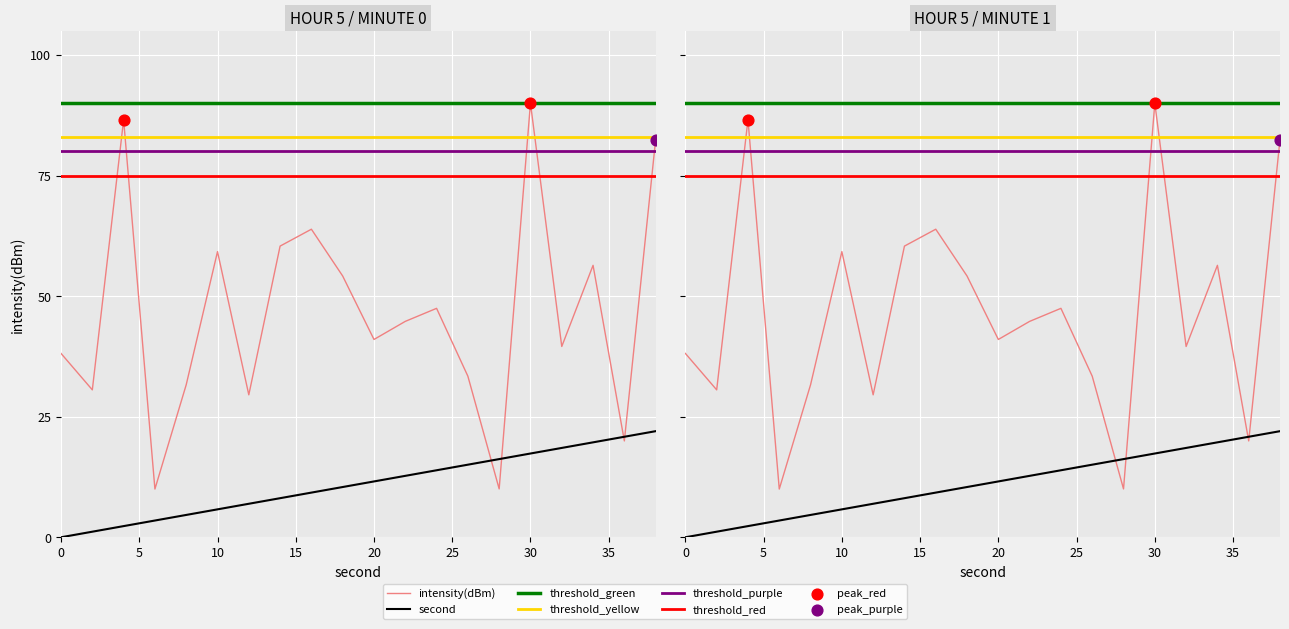

Is the value of second at 26 greater than the value of intensity(dBm) at 4?

No